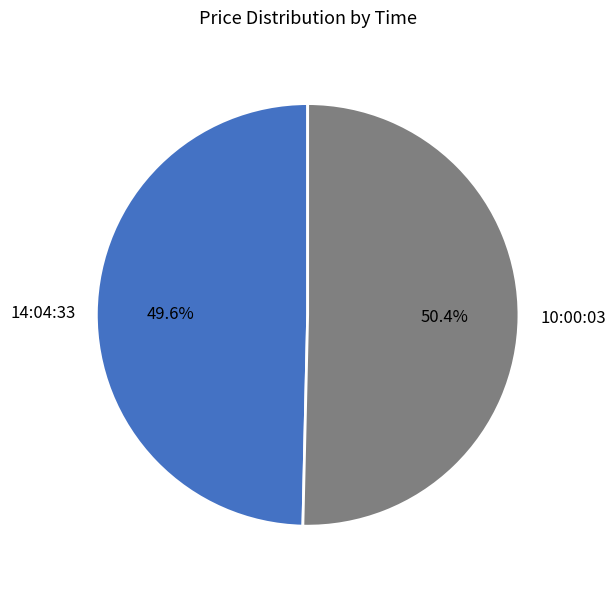

The 10:00:03 slice represents 38% of the pie. True or false?

False